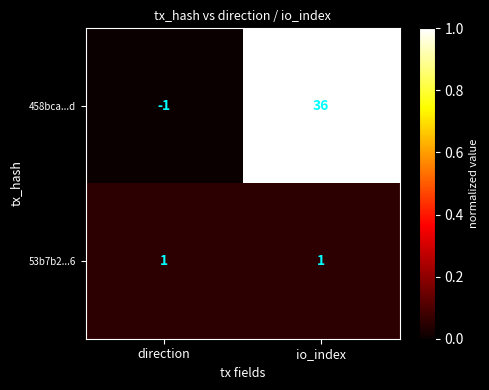

Which series has the largest total across all categories?

458bca...d